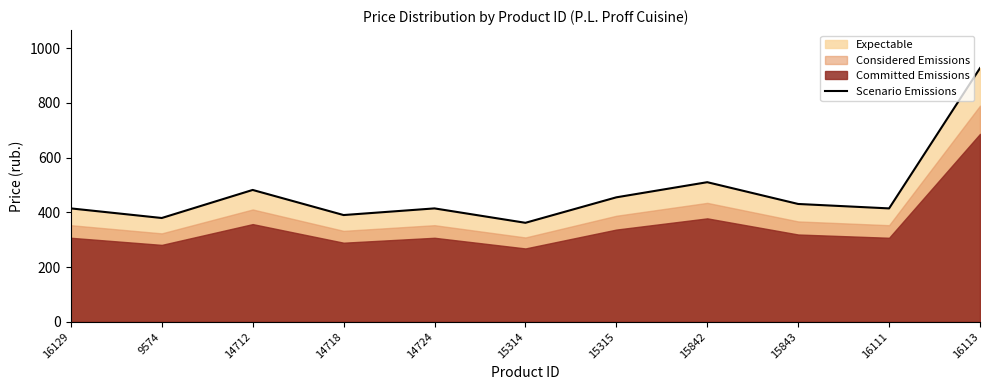

How many values are below 414?

3